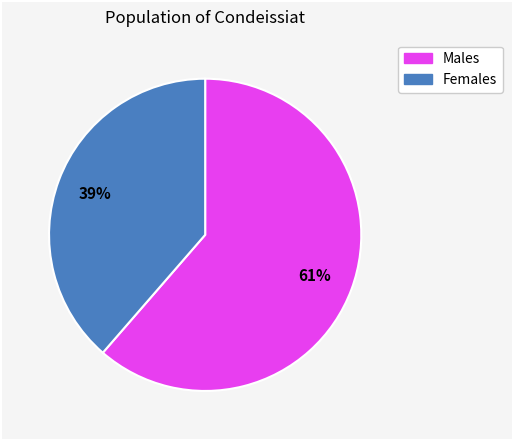

Does any single category account for the majority?

Yes